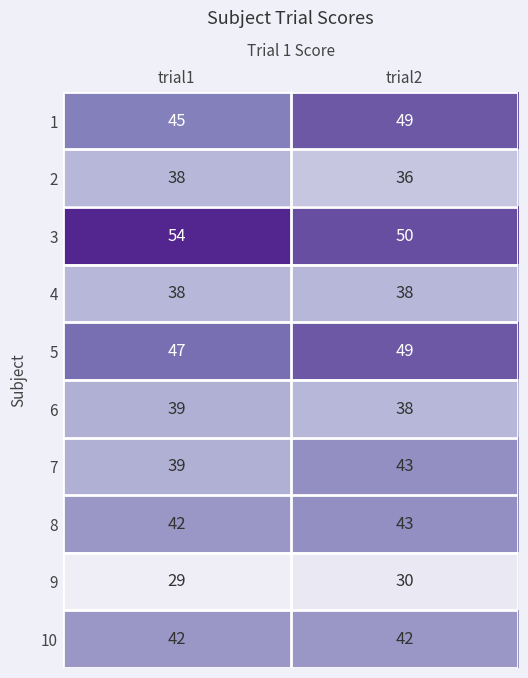

What is the spread (max minus min) of values at trial2?

20